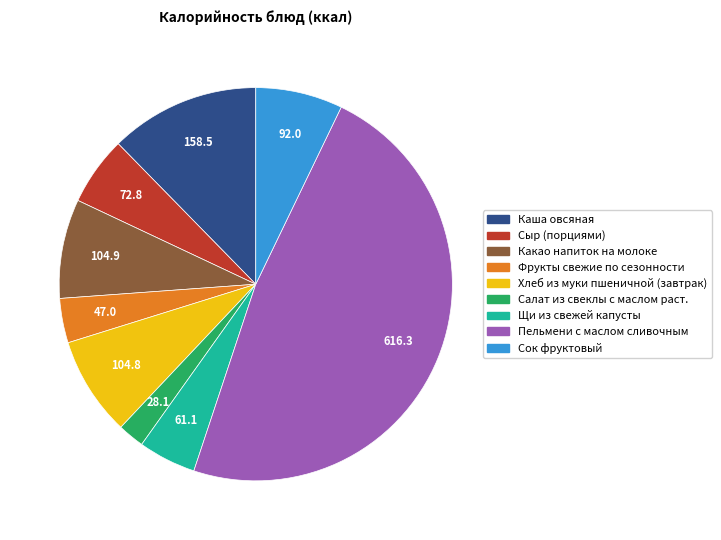

Combined, do Каша овсяная and Салат из свеклы с маслом раст. account for over 50%?

No